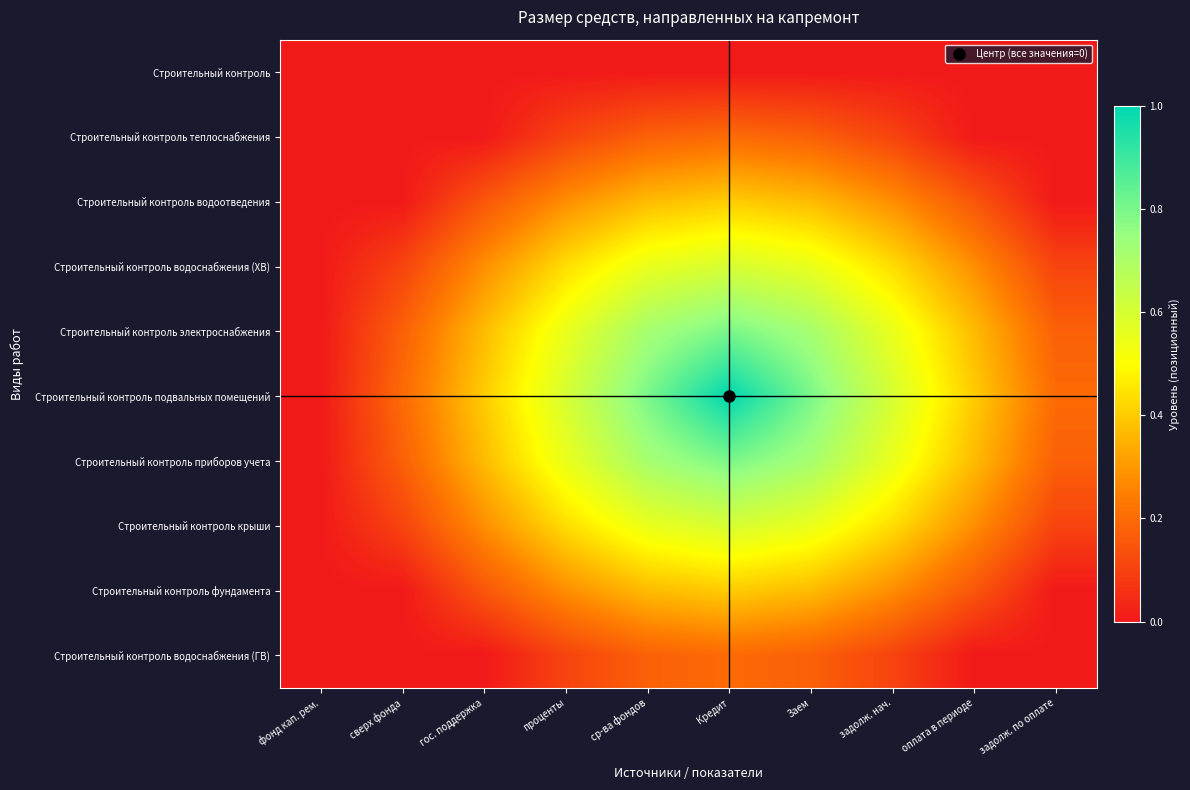

Between гос. поддержка and задолж. по оплате, which series saw the biggest shift?

Строительный контроль подвальных помещений